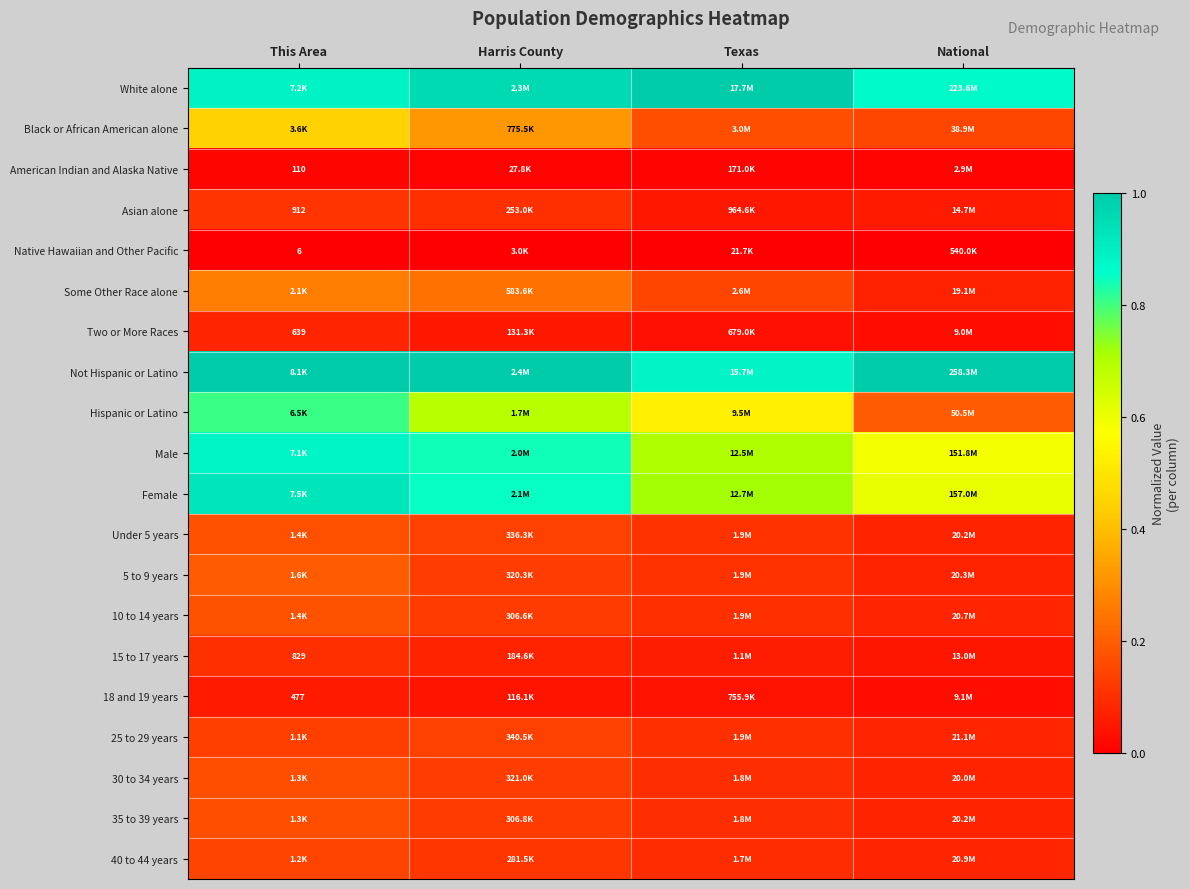

True or false: 40 to 44 years has a value of 0.0 at Texas.

False